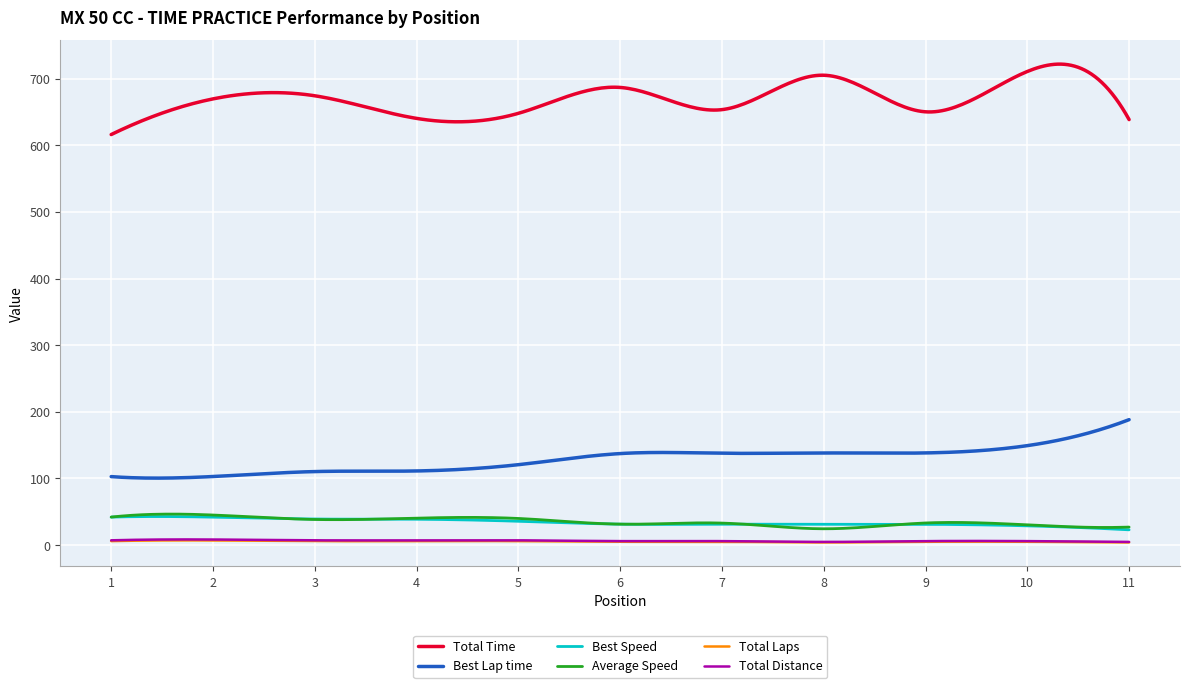

True or false: Best Speed and Best Lap time intersect in this chart.

False